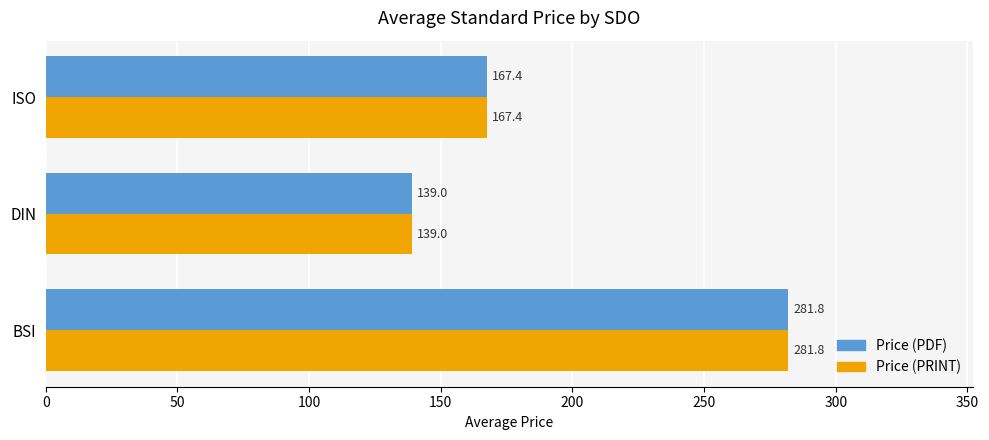

Rank the categories by Price (PDF) value from highest to lowest.

BSI, ISO, DIN